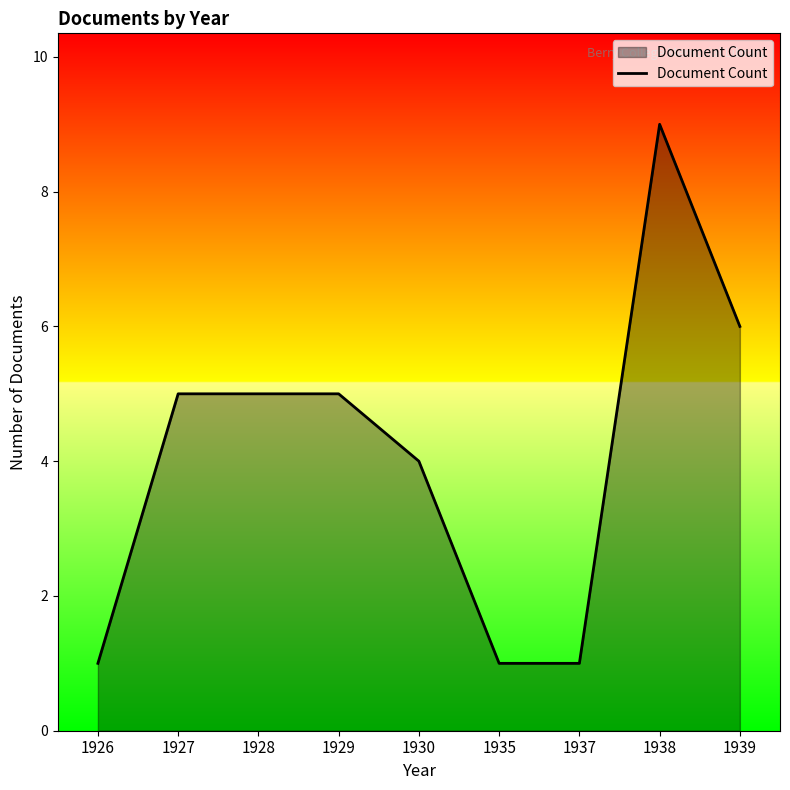

True or false: the data shows 1 at 1926.

True